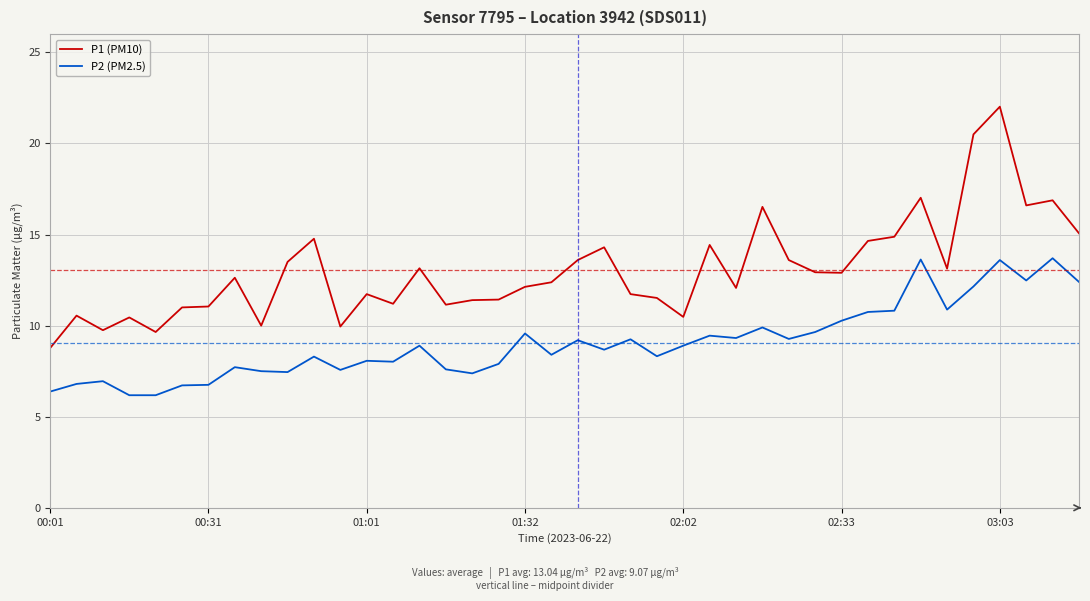

Which series has the largest total across all categories?

P1 (PM10)